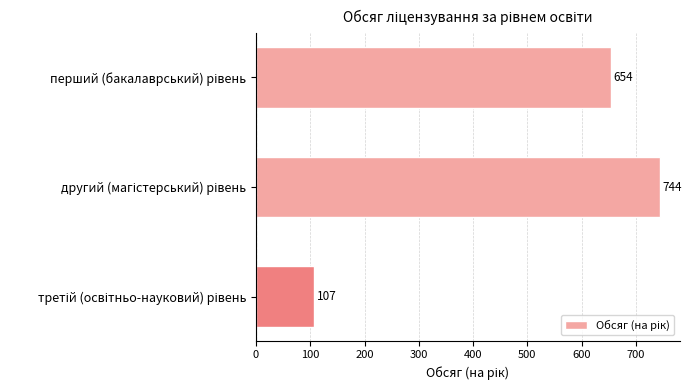

What is the value of the 2nd bar from the top?

744